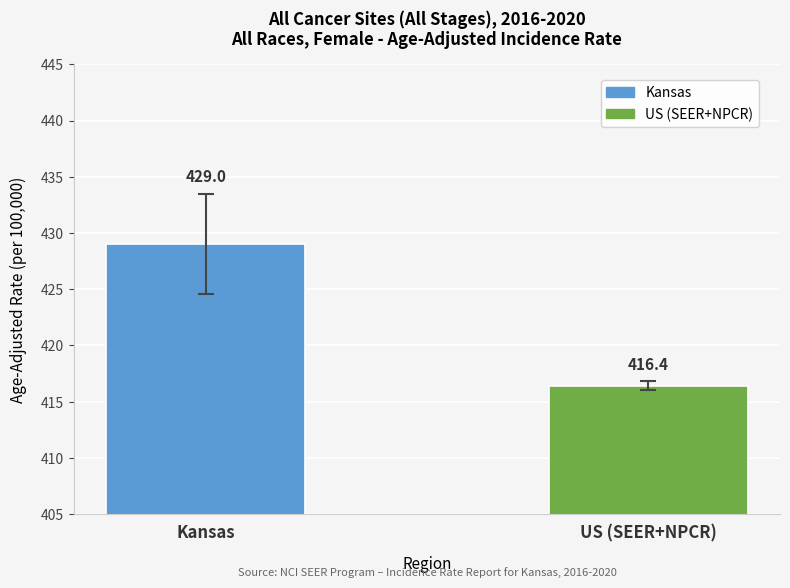

How many bars are there in each group?

2